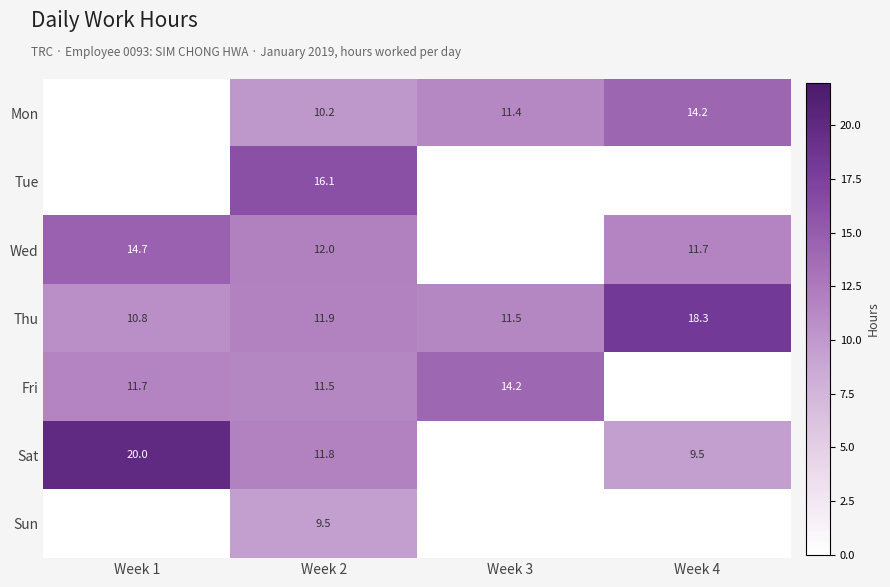

What is the total value across all series at Week 3?

37.1